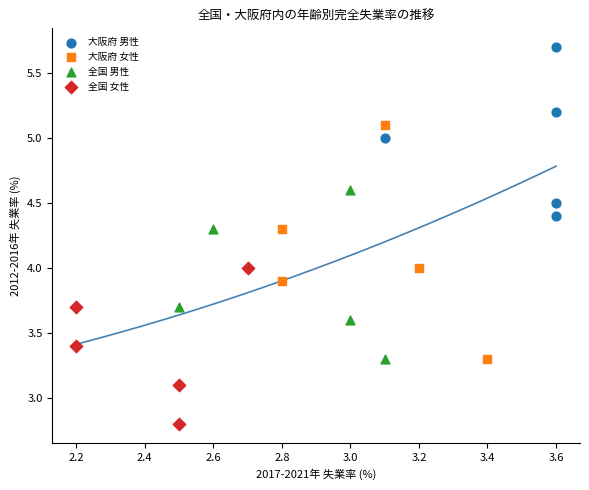

Which series contains the highest Y value?

大阪府 男性